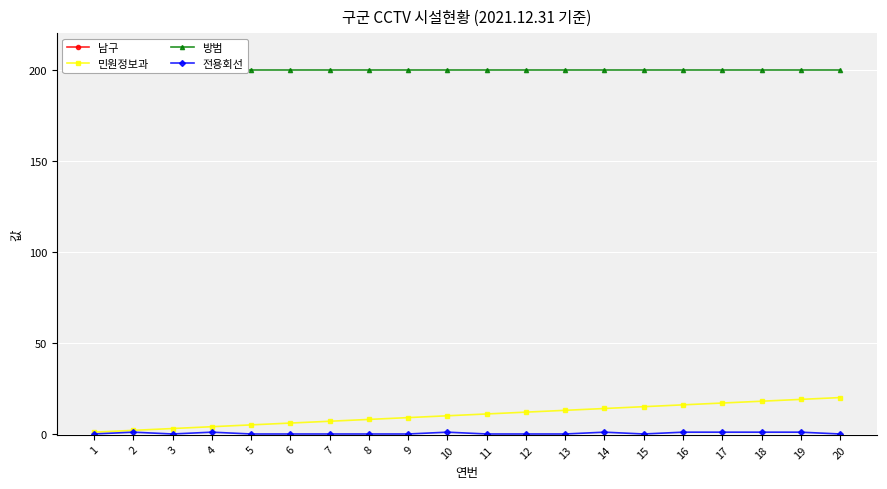

Reading right to left, what are all the values shown in this chart?

남구: 20=2015	19=2016	18=2015	17=2015	16=2015	15=2015	14=2015	13=2015	12=2015	11=2015	10=2016	9=2015	8=2015	7=2016	6=2016	5=2015	4=2016	3=2015	2=2015	1=2015
민원정보과: 20=20	19=19	18=18	17=17	16=16	15=15	14=14	13=13	12=12	11=11	10=10	9=9	8=8	7=7	6=6	5=5	4=4	3=3	2=2	1=1
방범: 20=200	19=200	18=200	17=200	16=200	15=200	14=200	13=200	12=200	11=200	10=200	9=200	8=200	7=200	6=200	5=200	4=200	3=200	2=200	1=200
전용회선: 20=0	19=1	18=1	17=1	16=1	15=0	14=1	13=0	12=0	11=0	10=1	9=0	8=0	7=0	6=0	5=0	4=1	3=0	2=1	1=0